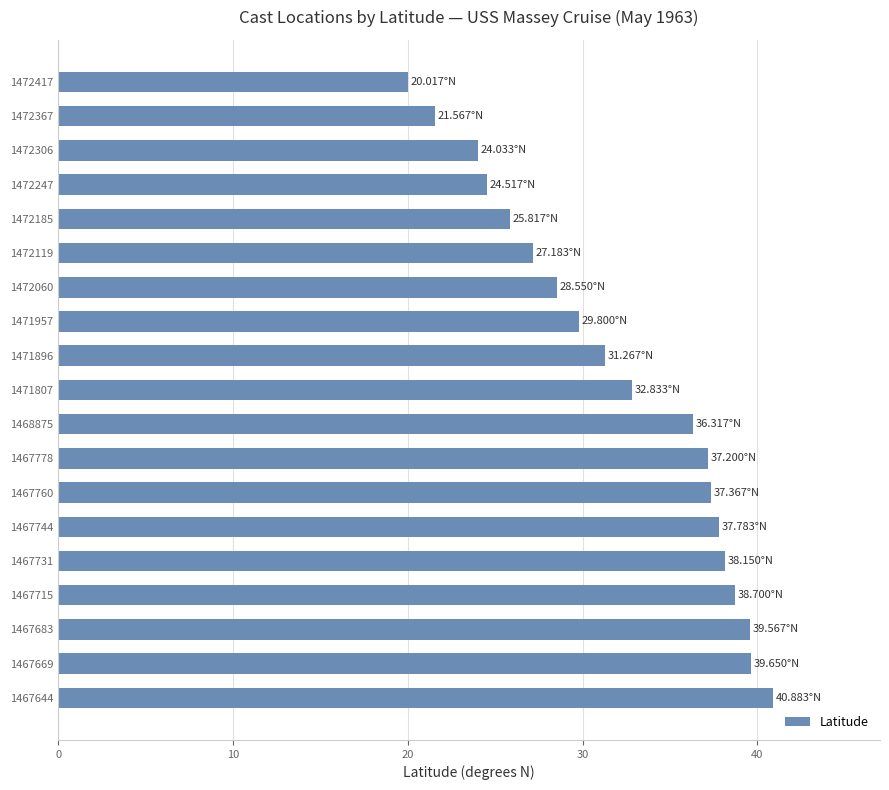

What is the minimum value shown in the chart?

20.0